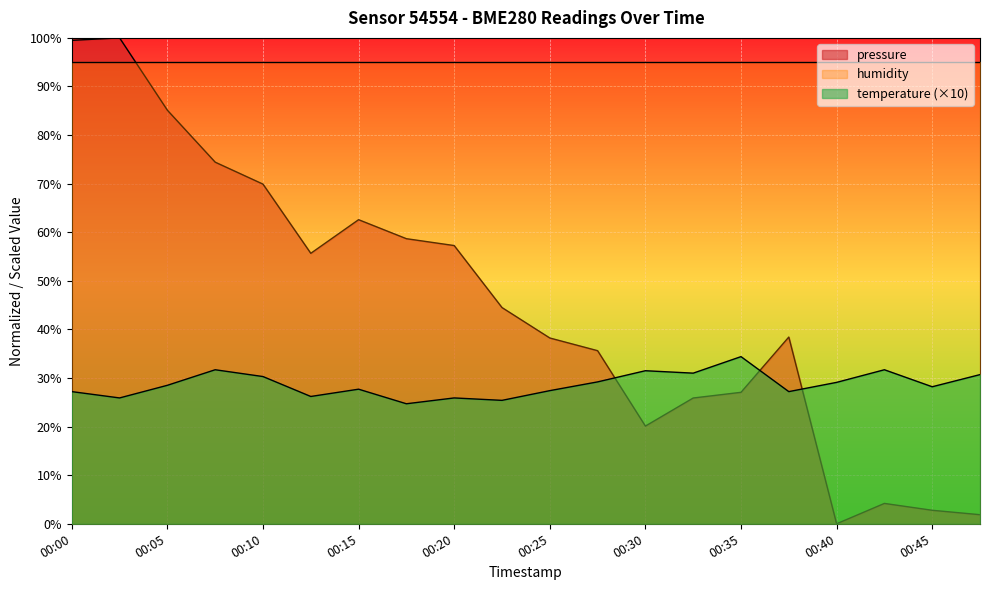

In temperature, how many points are lower than both neighbors (excluding endpoints)?

7